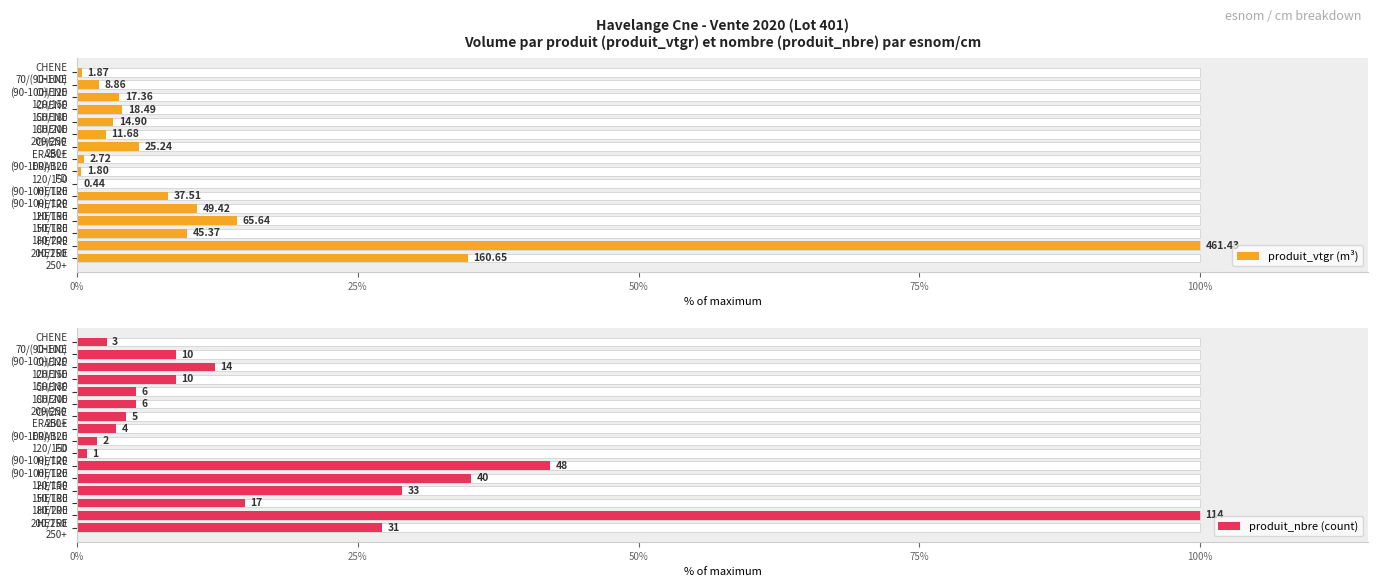

How many categories are shown in the chart?

16